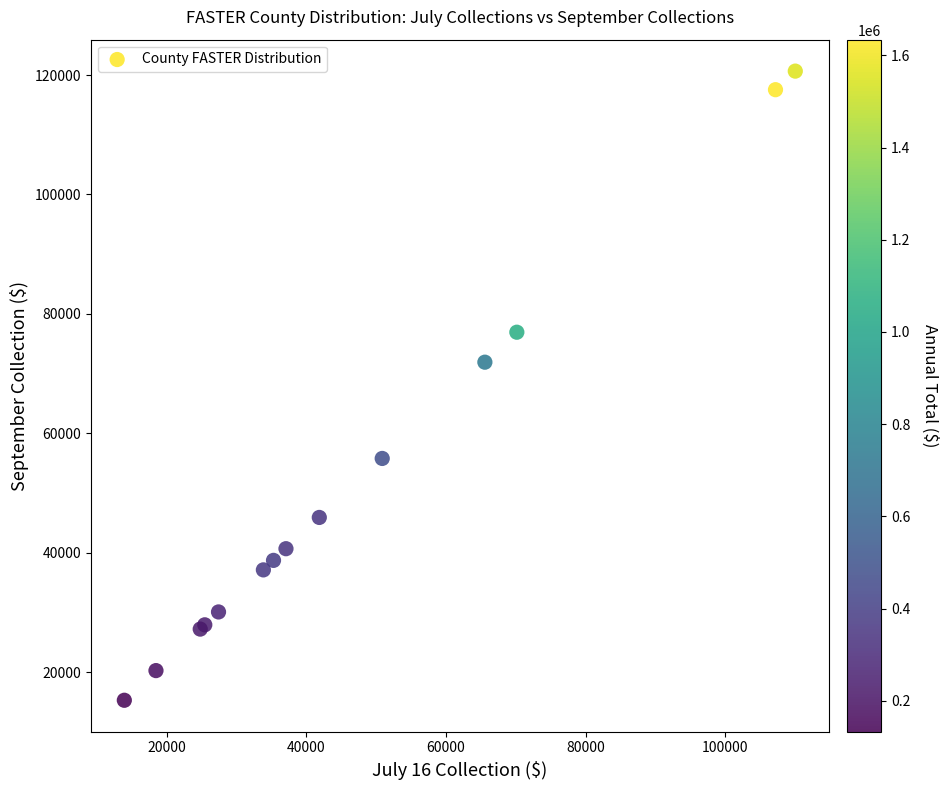

What Y value in the scatter plot is closest to 67972?

71909.6